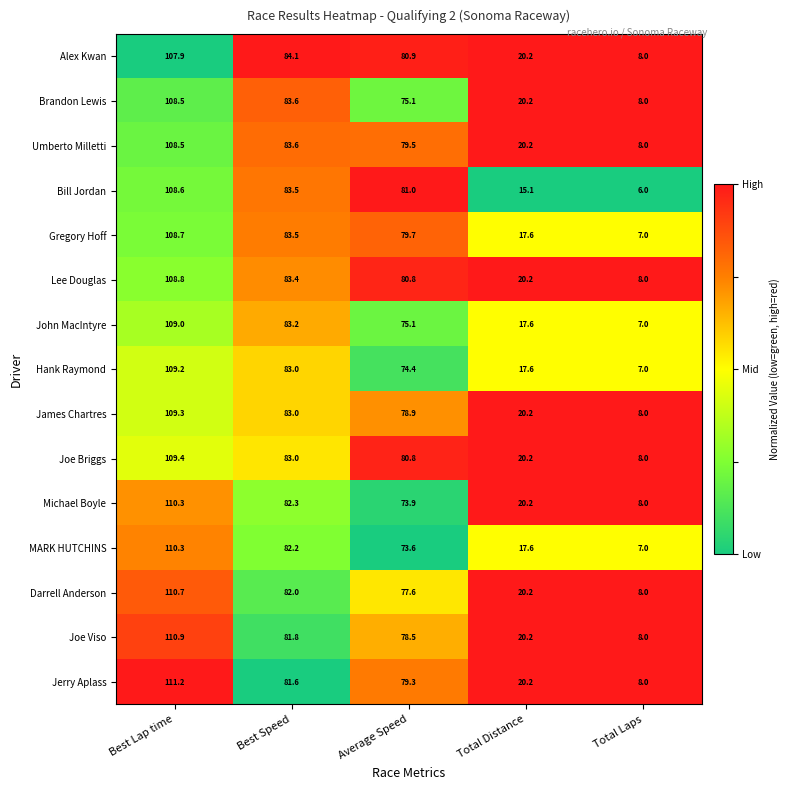

What is the difference between the Darrell Anderson values at Best Lap time and Total Distance?

90.5